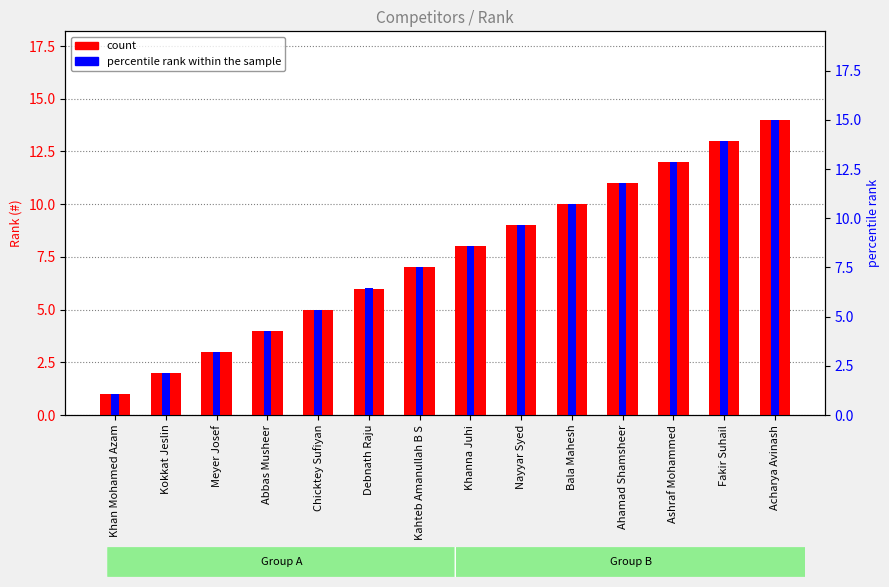

At which category is the sum across all series the highest?

Acharya Avinash